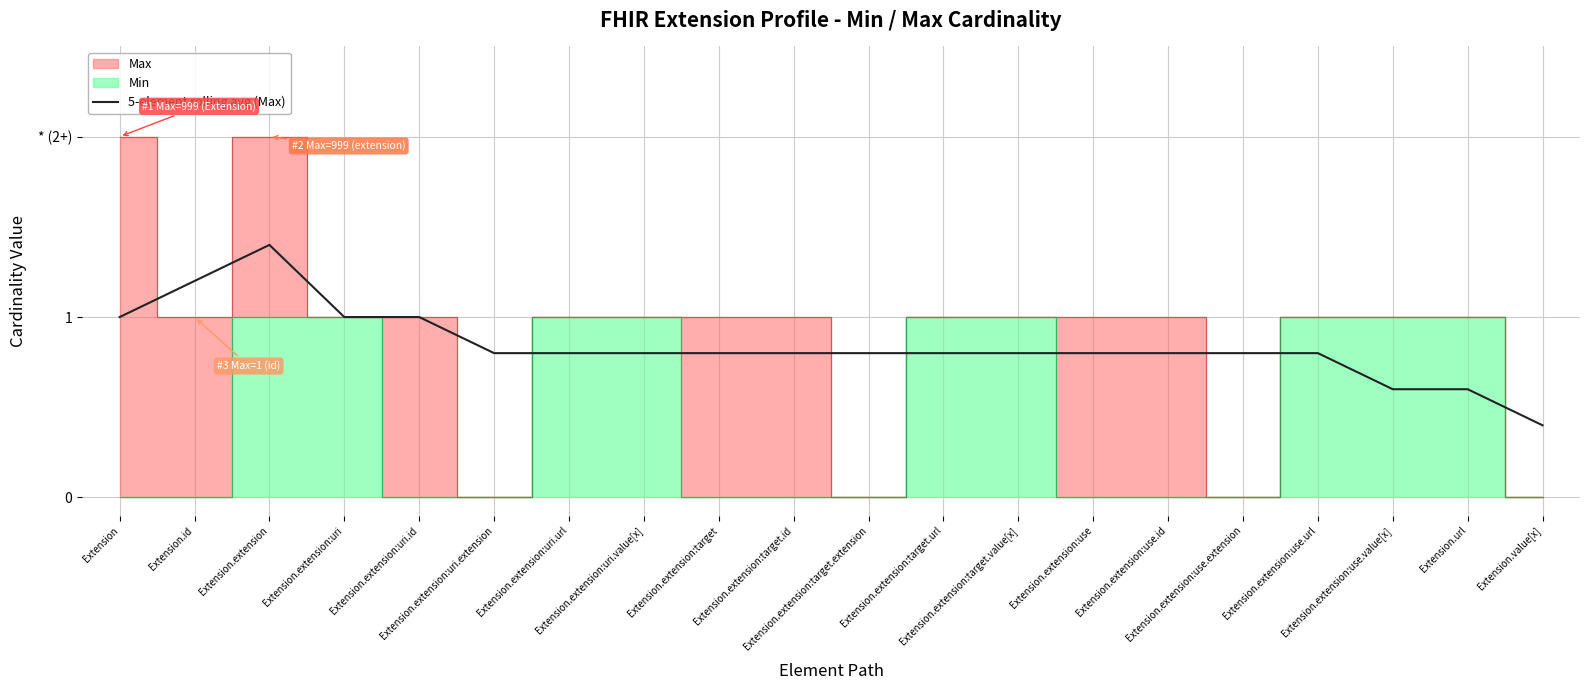

What is the change in value from Extension.extension to Extension.extension:use?

-0.6